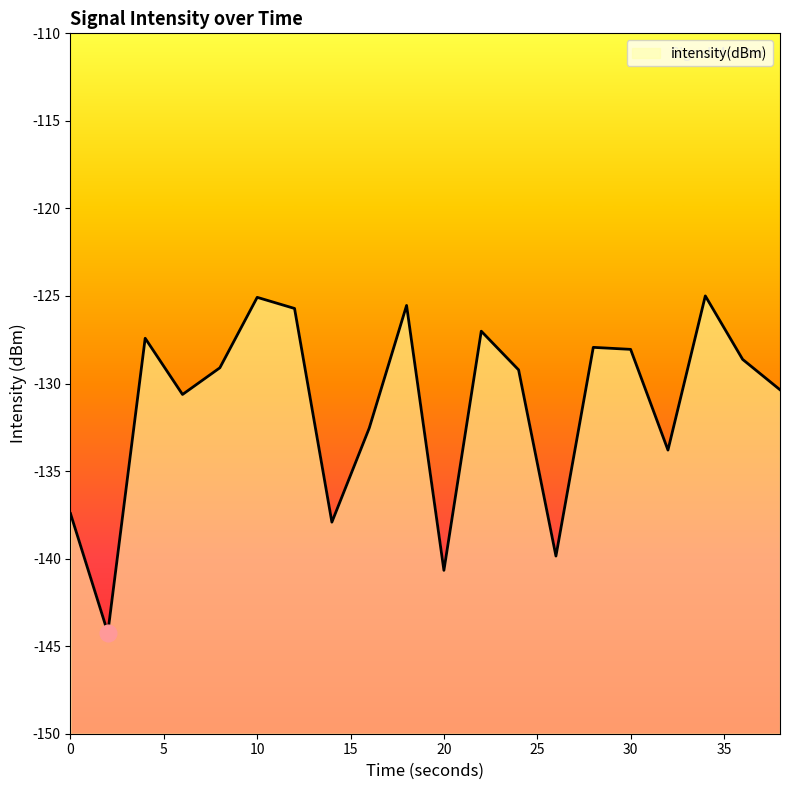

What is the smallest value displayed?

-144.2